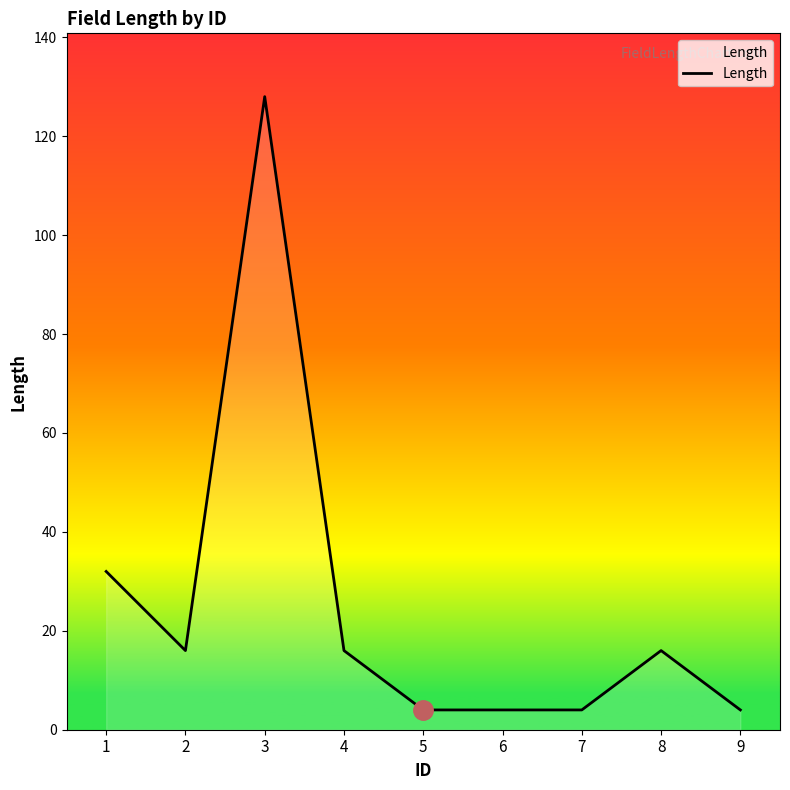

What is the maximum value shown in the chart?

128